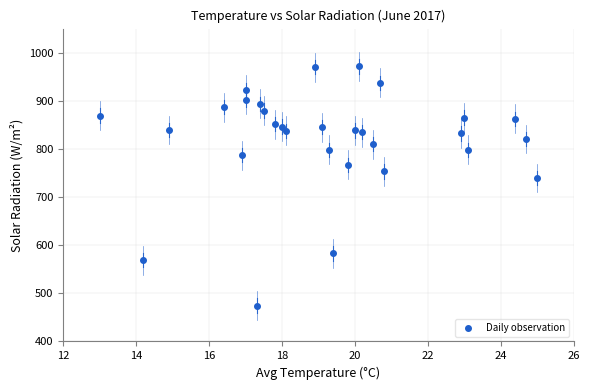

What Y value in the scatter plot is closest to 723?

739.7